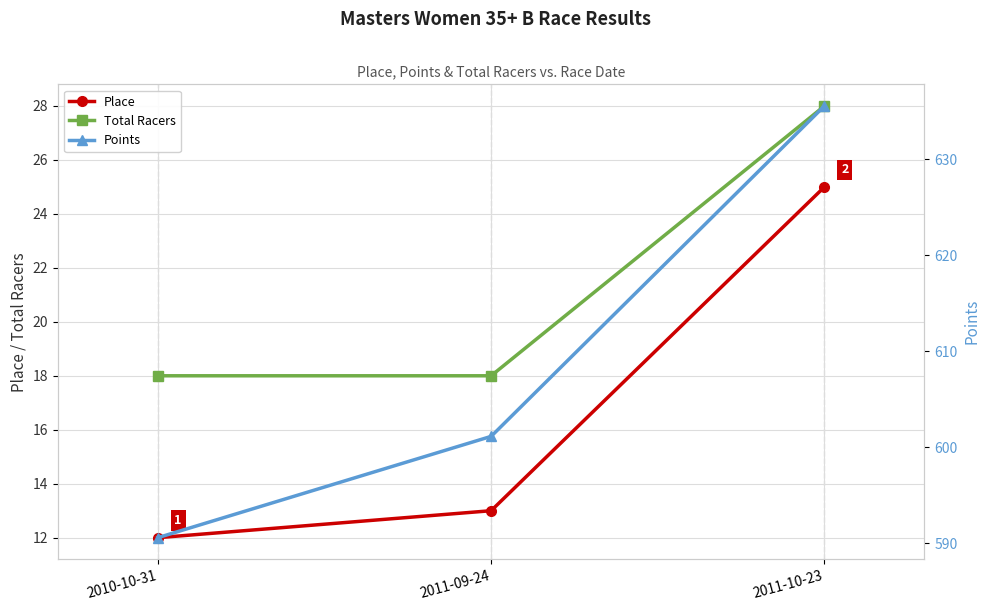

Which category has the highest value across all series?

2011-10-23